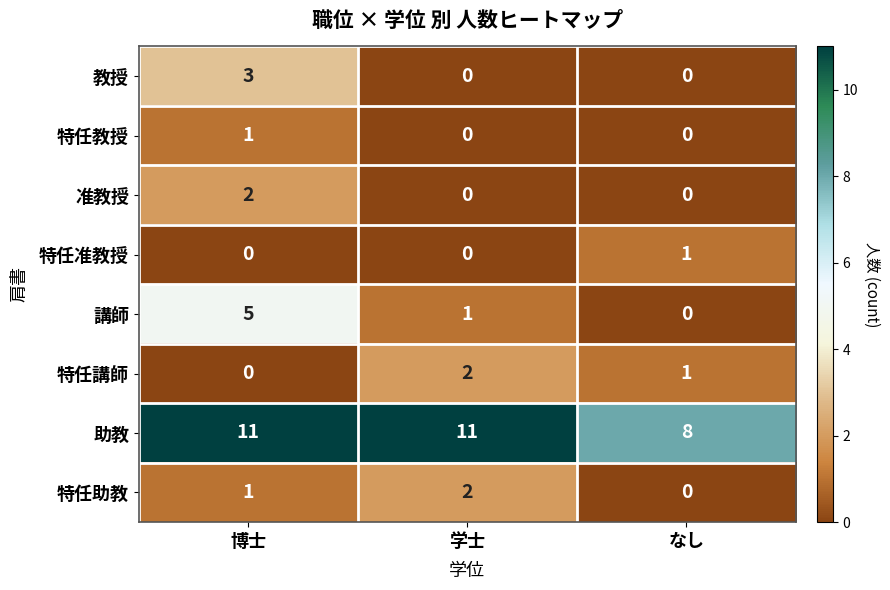

Is the value of 特任教授 at 学士 greater than the value of 准教授 at 博士?

No